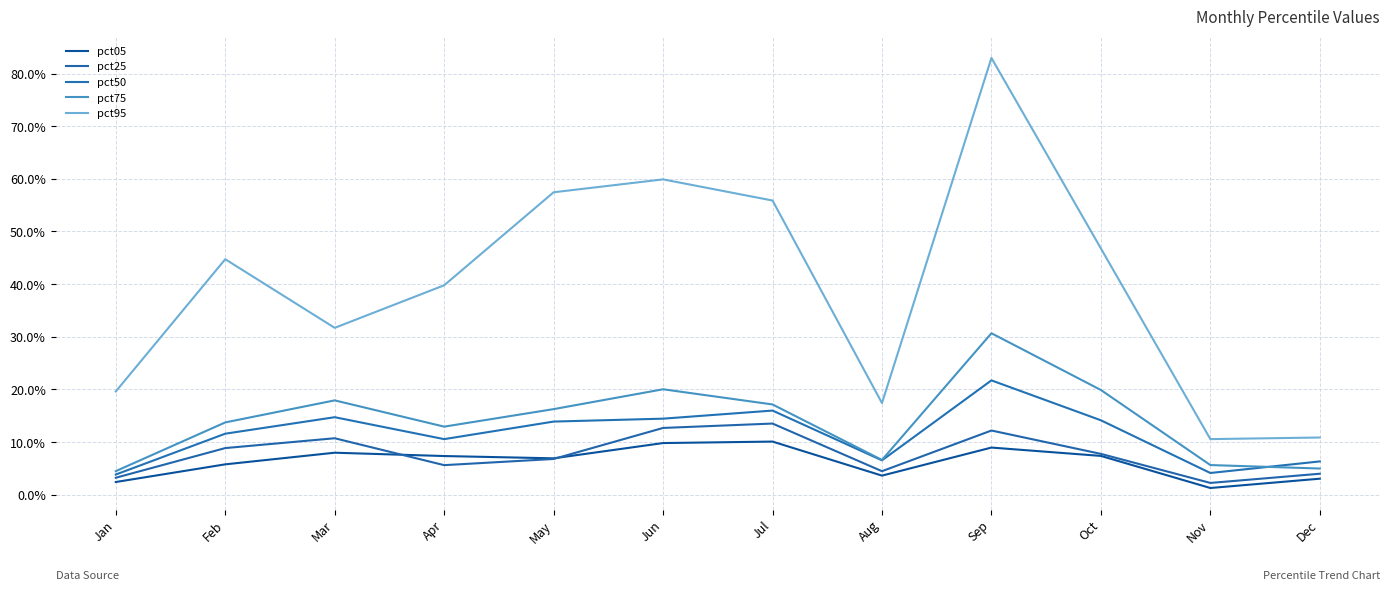

True or false: pct95 and pct75 intersect in this chart.

False